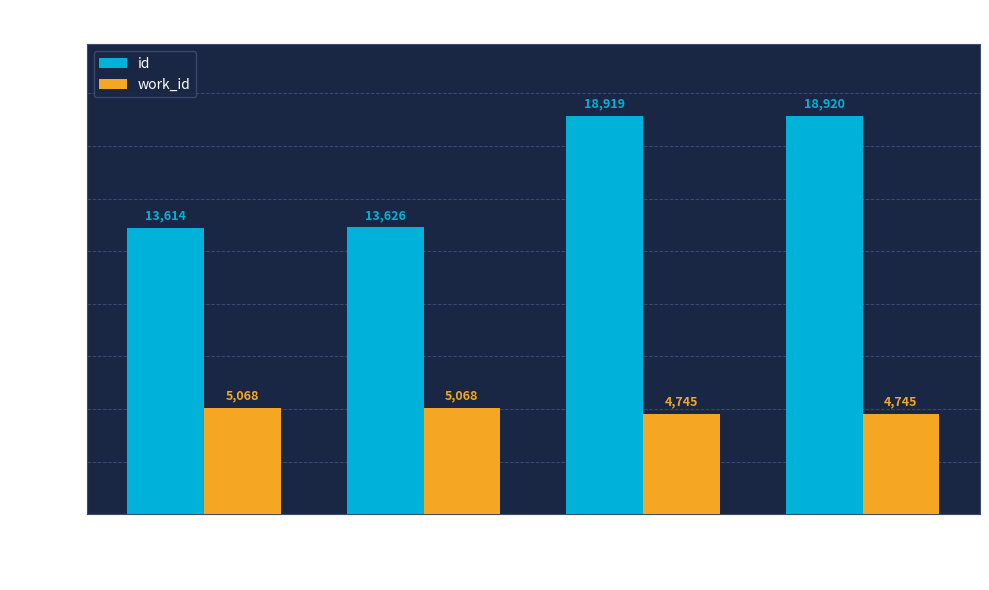

What is the label of the 1st bar from the left?

Dellwyn
(13614)